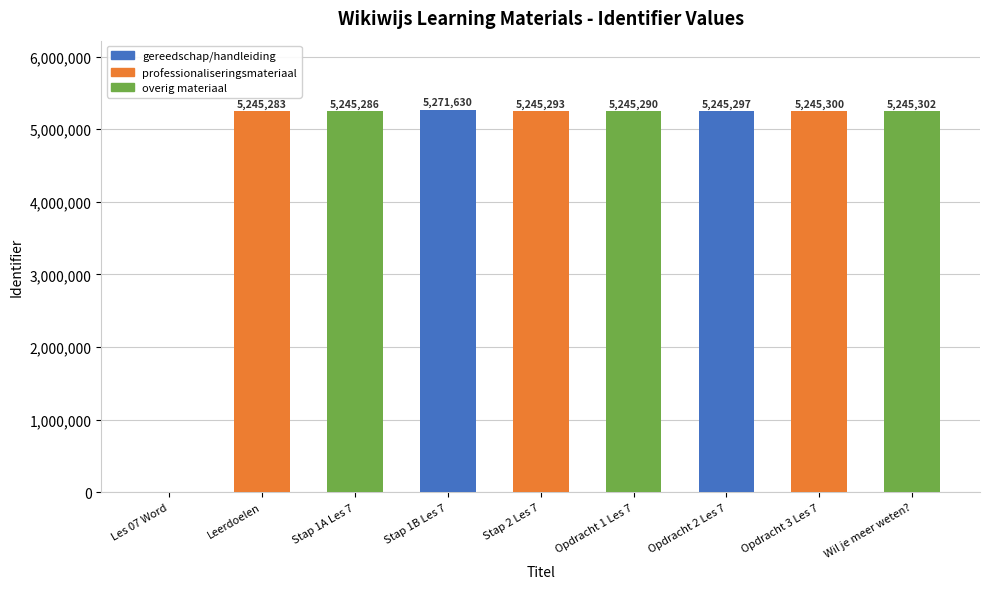

Are the bars grouped side by side (vs. stacked)?

No